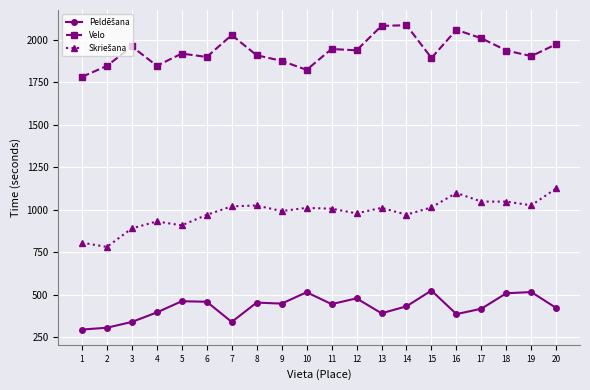

At which category does Velo reach its first local valley?

4